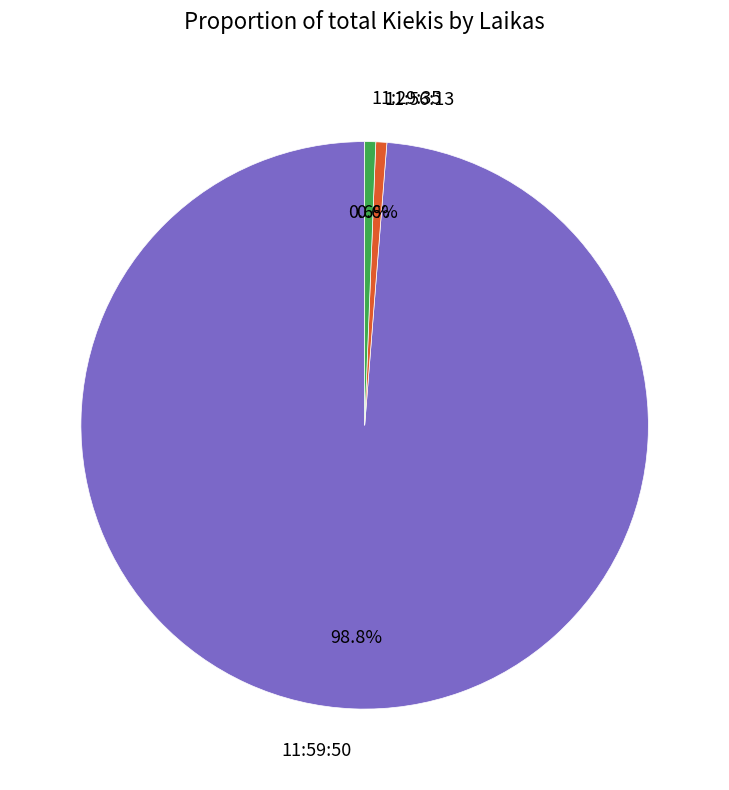

The 11:59:50 slice represents 89% of the pie. True or false?

False